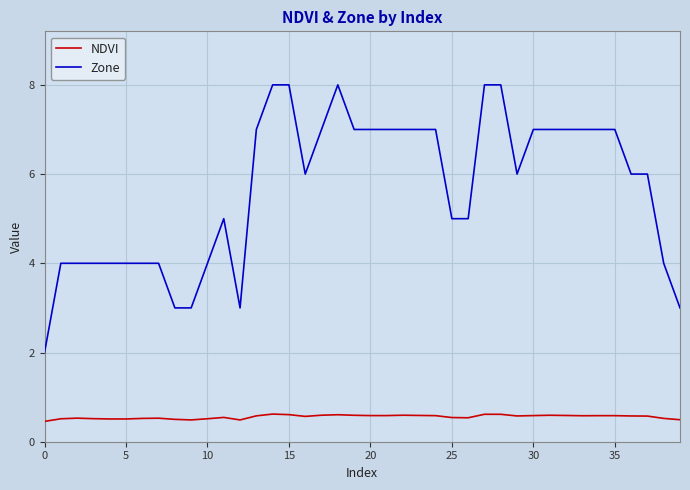

Which series has the largest total across all categories?

Zone